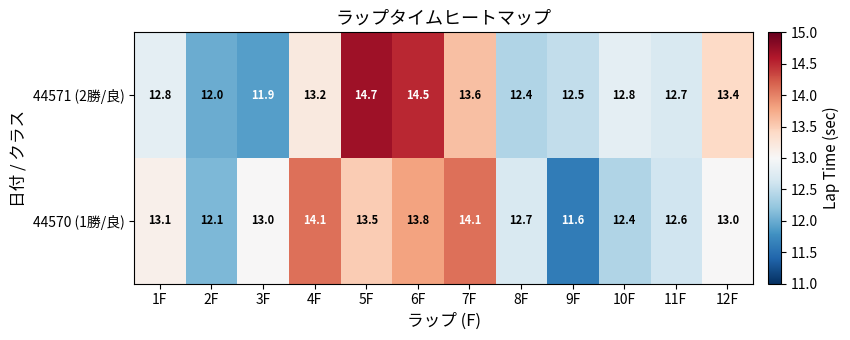

Which series has the largest range (max minus min)?

44571 (2勝/良)